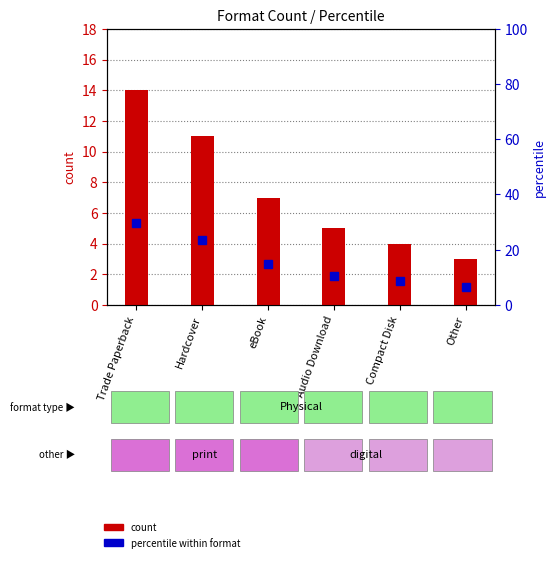

What is the maximum value shown in the chart?

14